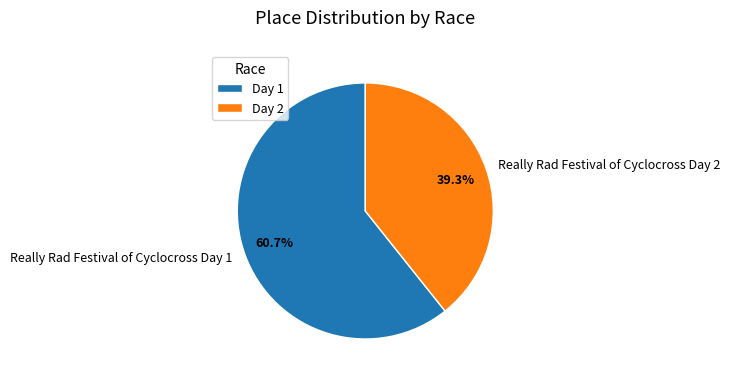

To the nearest percent, what is the difference between the largest and smallest slice percentages?

21%